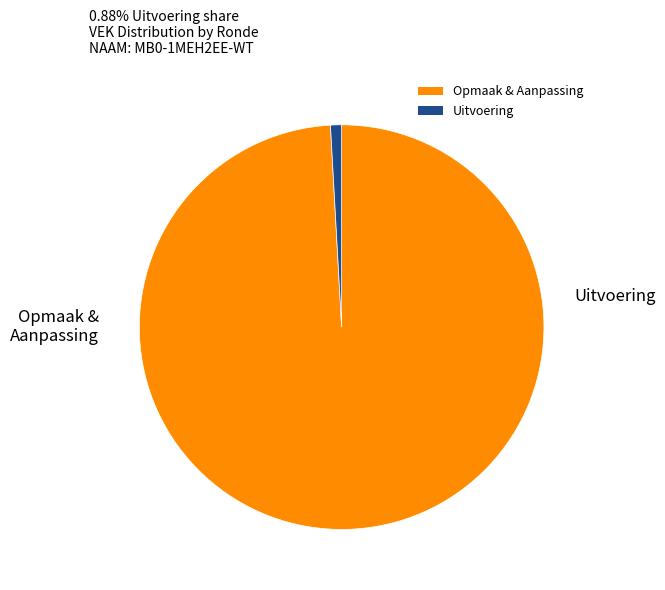

How many segments does this pie chart have?

2